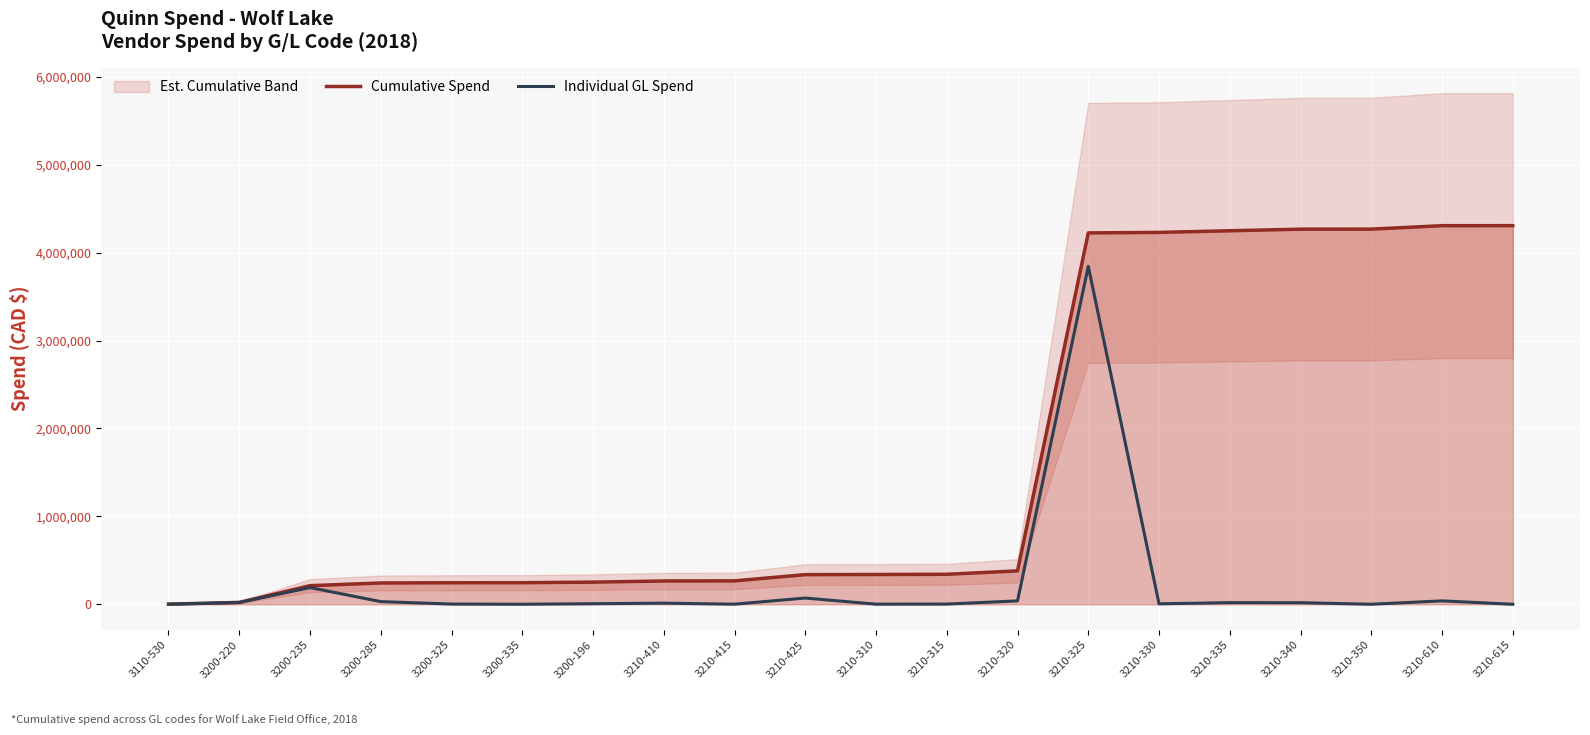

How many data points does each series have?

20